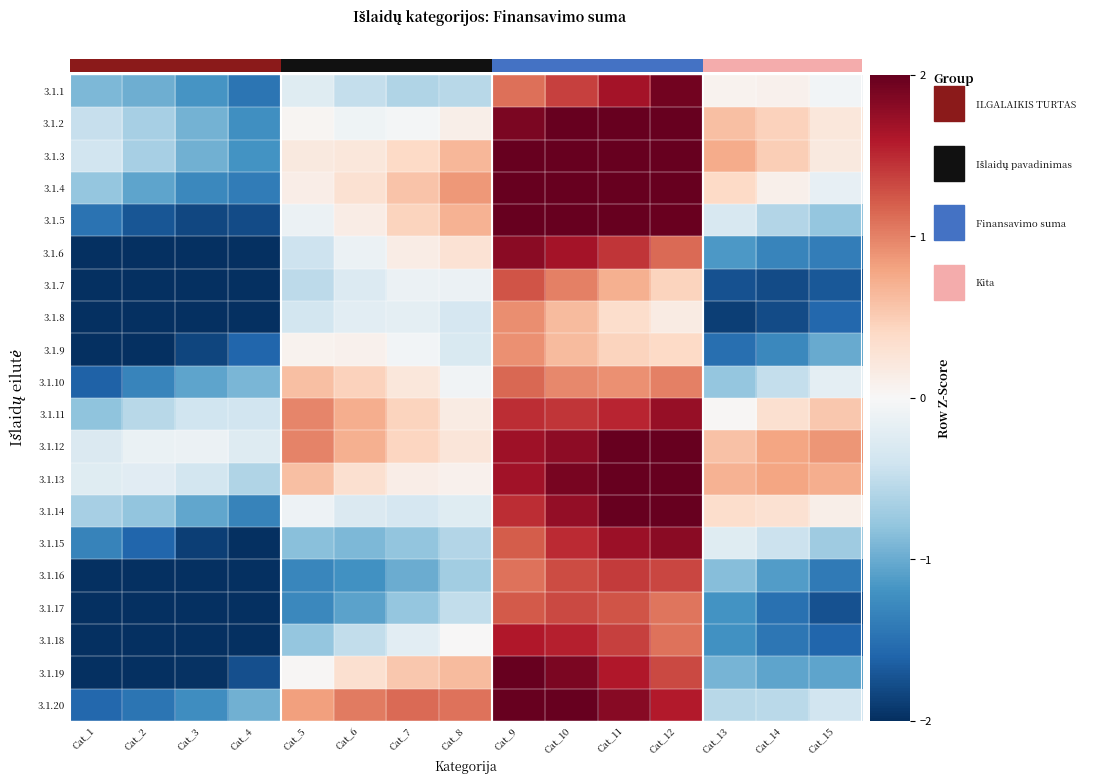

How many positive values does the 3.1.5 series have?

7